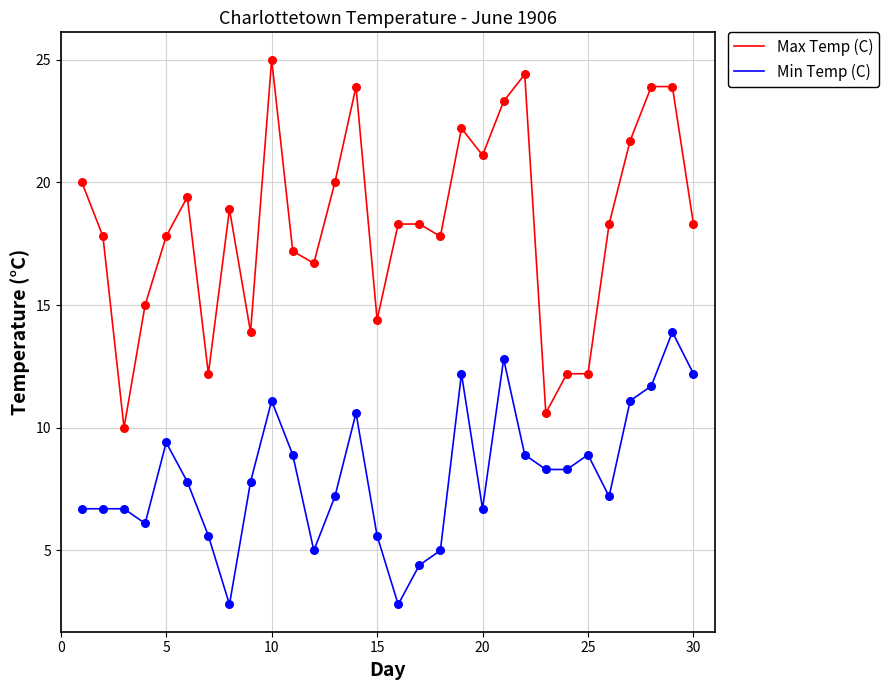

Which series has the largest range (max minus min)?

Max Temp (C)